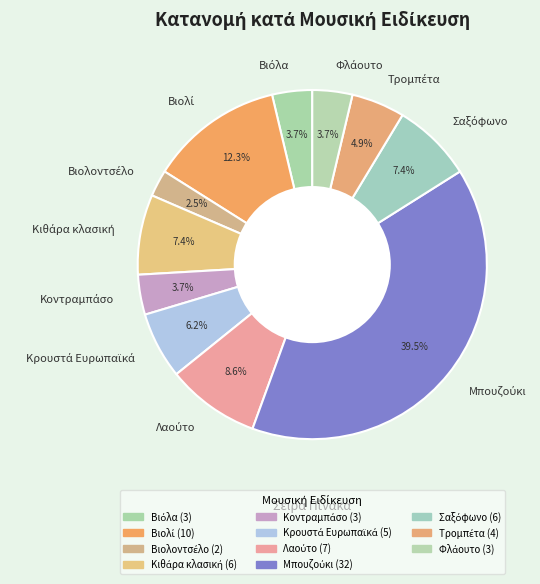

Is there any slice that represents more than half of the pie?

No